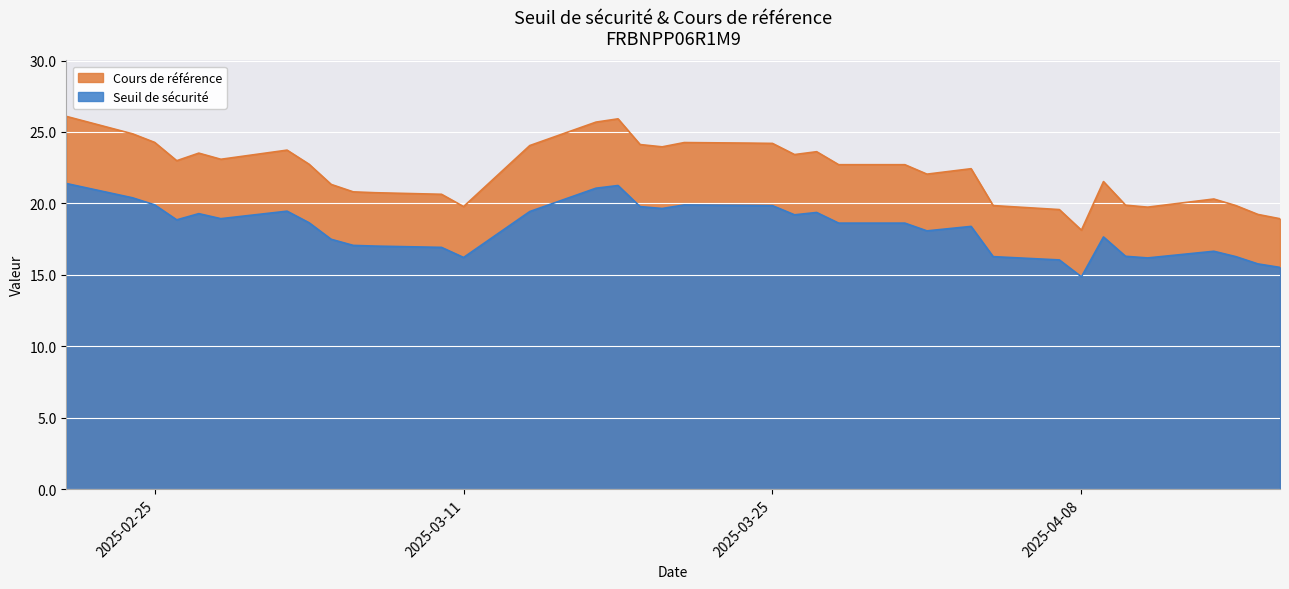

True or false: Cours de référence and Seuil de sécurité intersect in this chart.

False